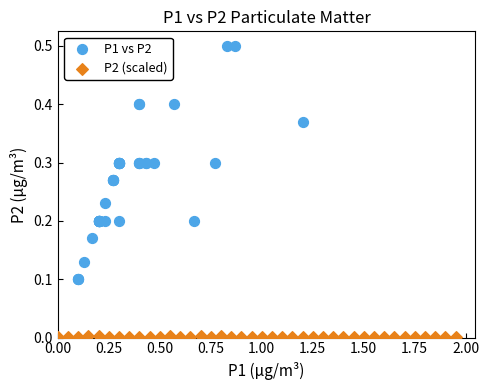

Which series reaches the maximum Y coordinate?

P1 vs P2